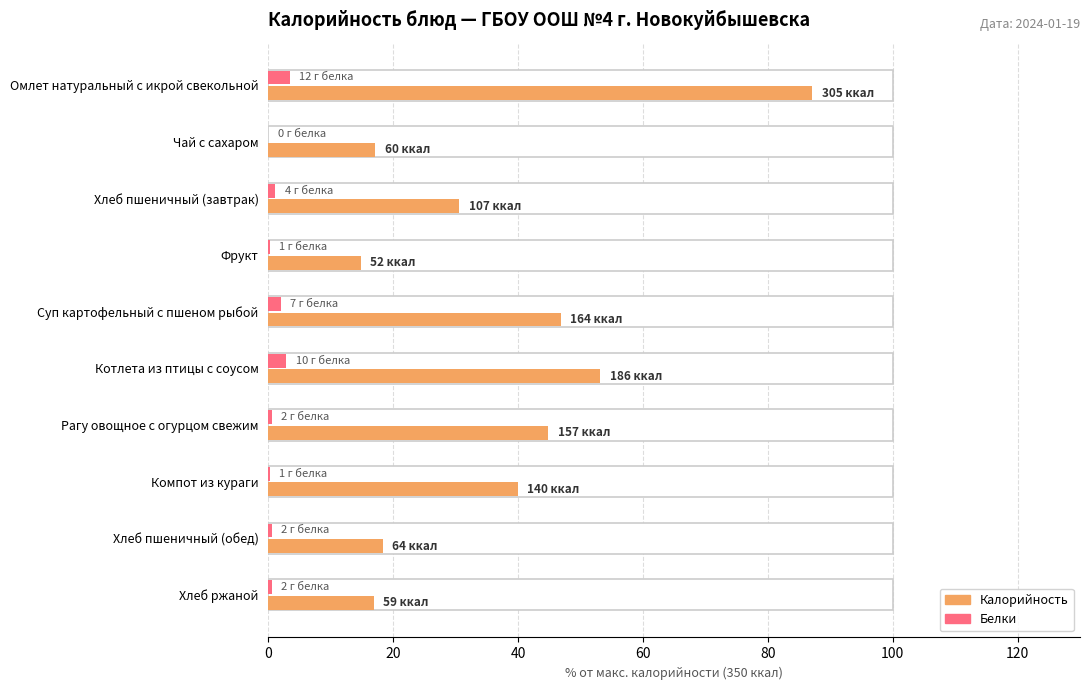

What is the maximum value for Белки?

3.4